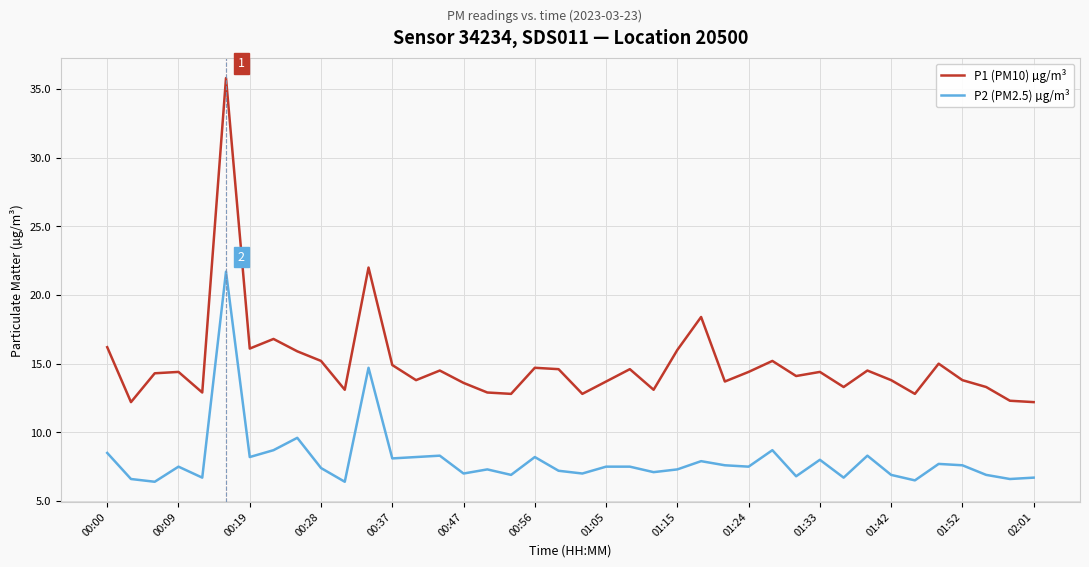

List the series in order of their overall mean, highest first.

P1 (PM10) µg/m³, P2 (PM2.5) µg/m³